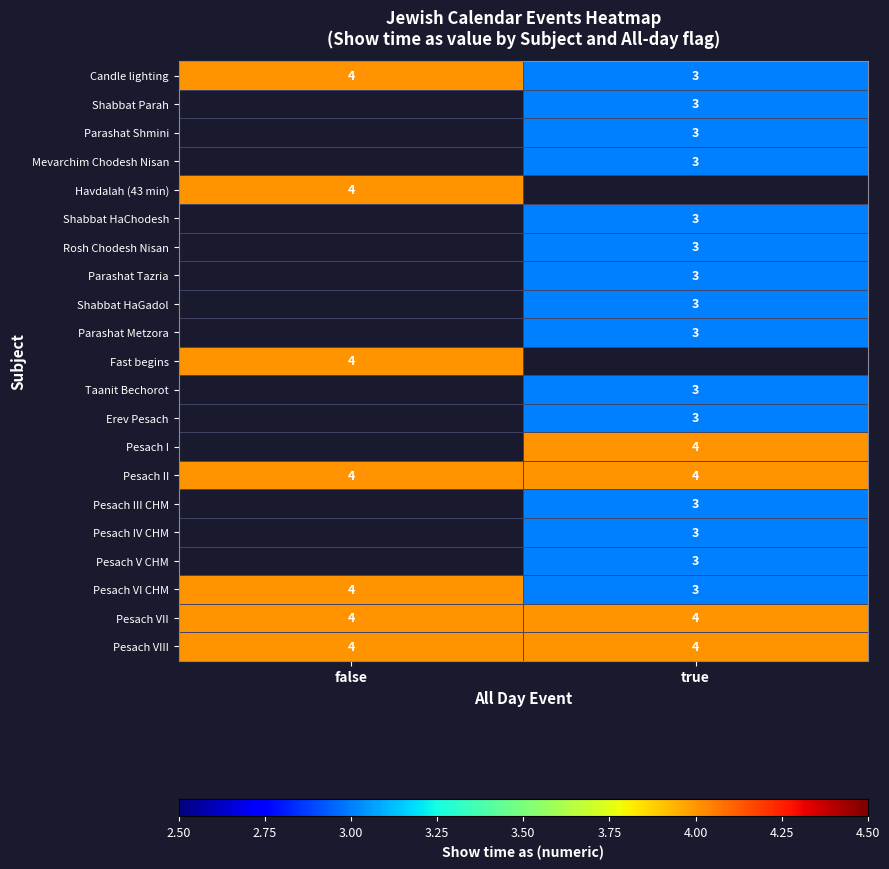

The value of Pesach II at true is 4. True or false?

True